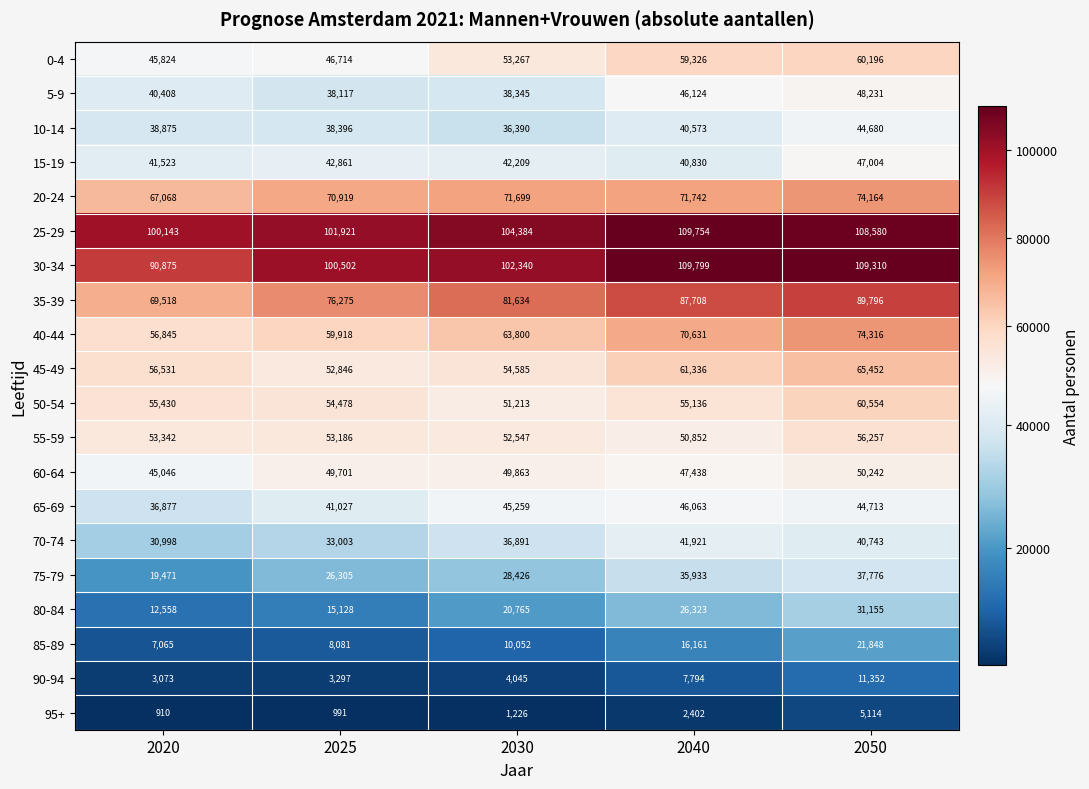

What is the sum of all 15-19 values?

214427